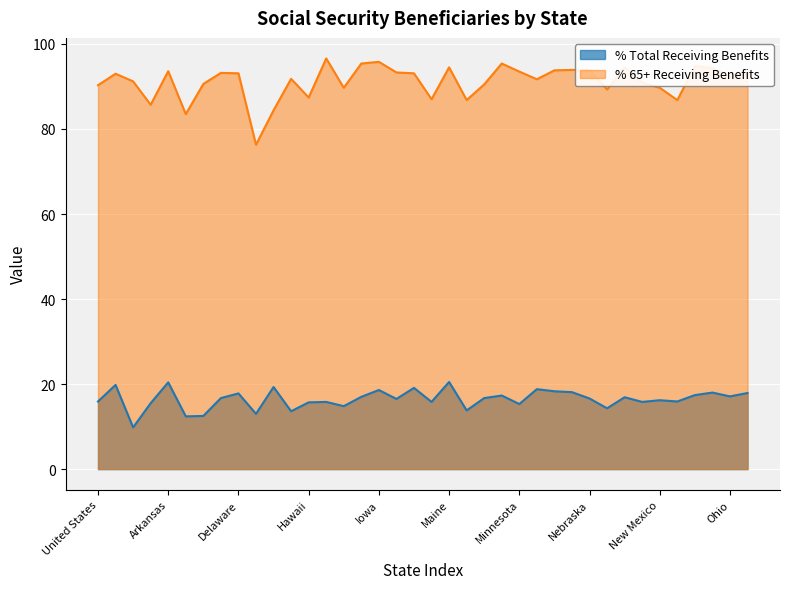

Between United States and Michigan, which is larger?

Michigan